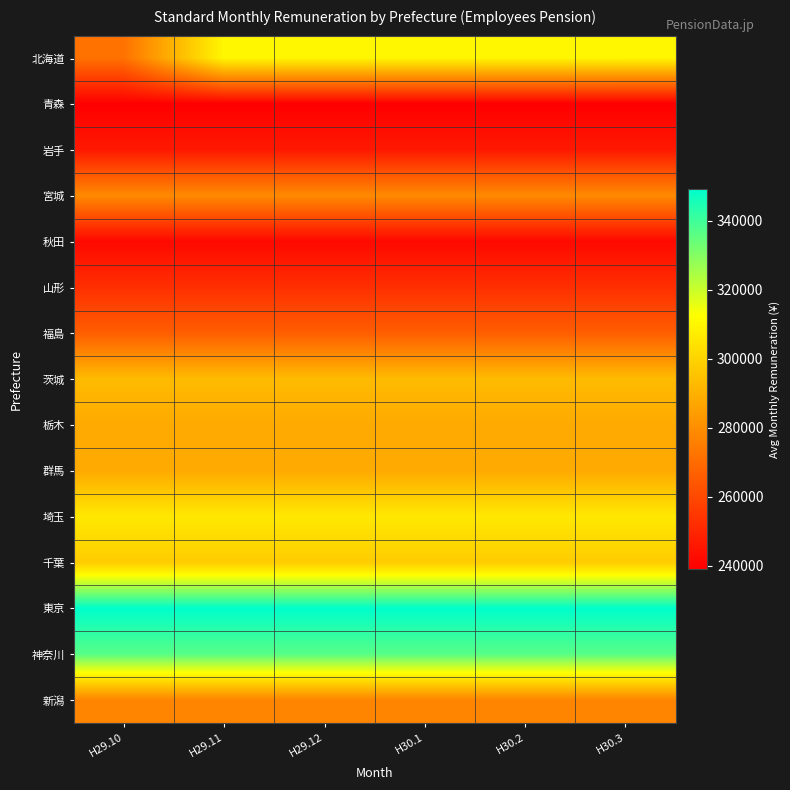

Which series has the largest total across all categories?

東京